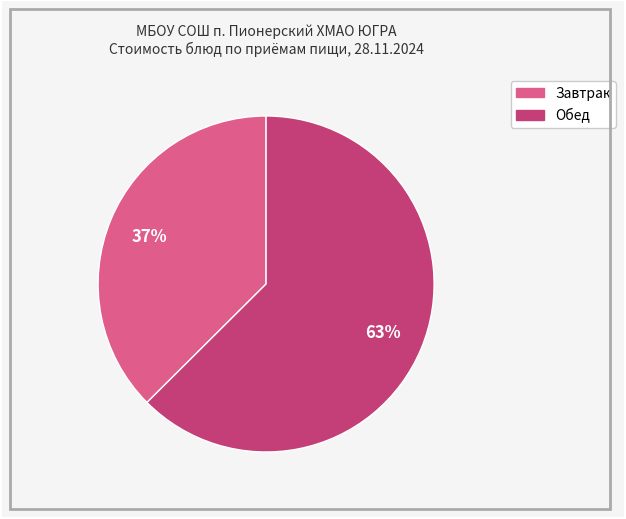

To the nearest percent, what is the average slice percentage?

50%